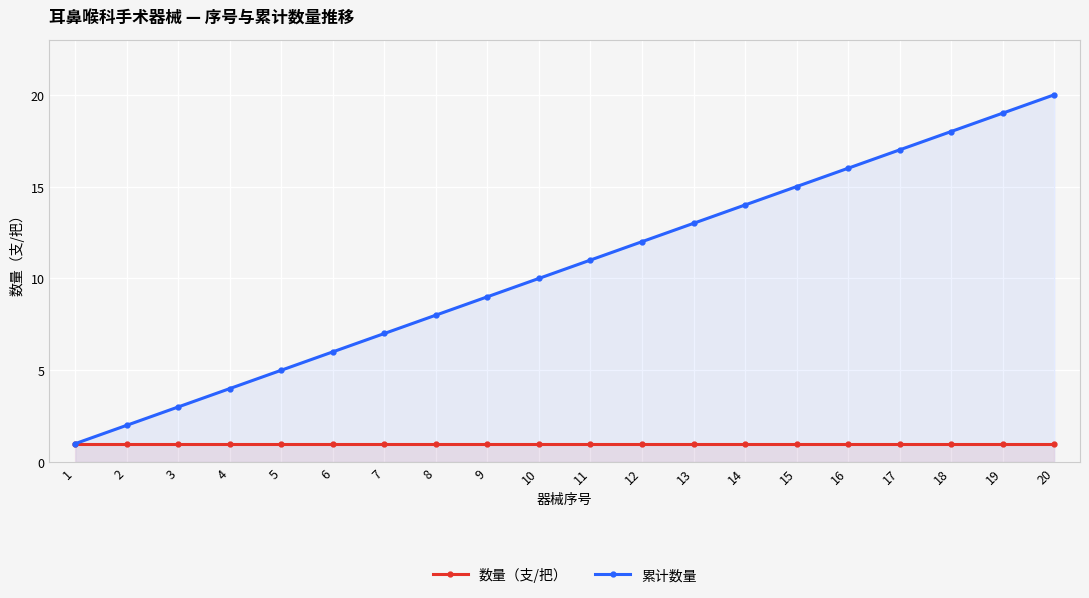

List the labels in order of 累计数量 value, smallest first.

1, 2, 3, 4, 5, 6, 7, 8, 9, 10, 11, 12, 13, 14, 15, 16, 17, 18, 19, 20